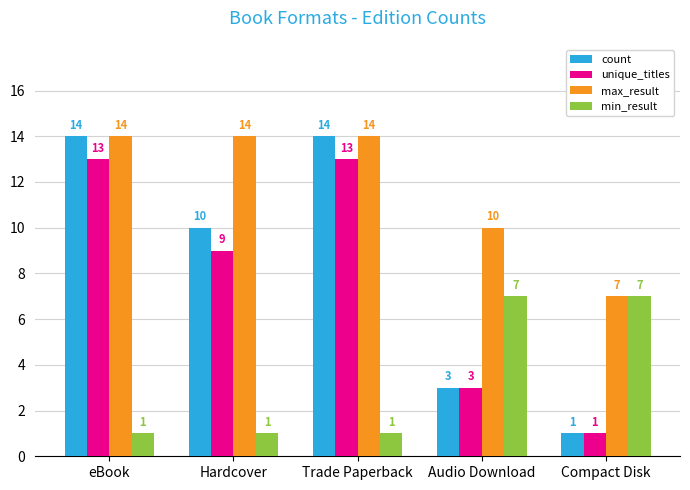

How many categories are shown in the chart?

5